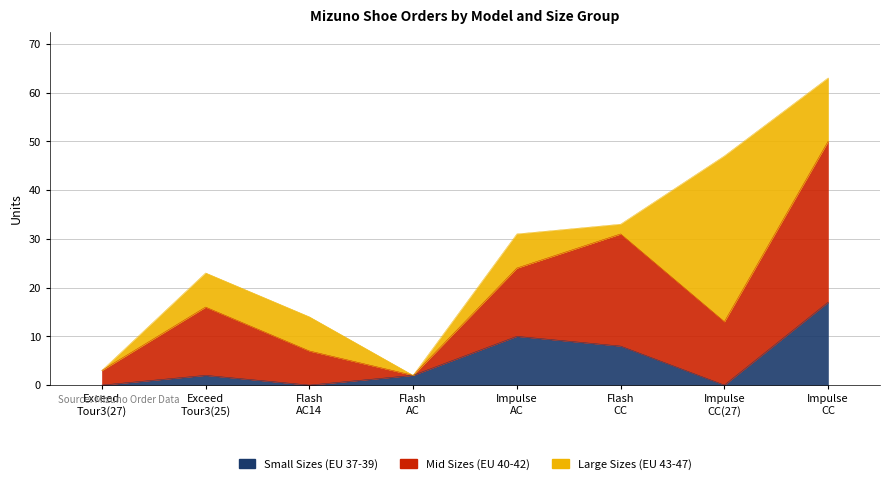

What is the highest value of the Mid Sizes (EU 40-42) series?

33